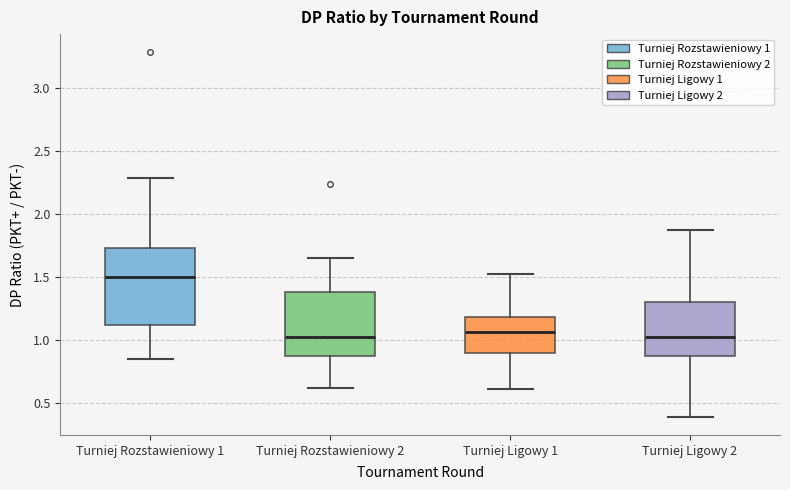

Reading left to right, transcribe this box plot: for each box, give where its median line is, the range the box spans, and where its two whiskers end, as read against the y-axis. The values are not printed on the chart, so give them approximately, as read against the axis.

Turniej Rozstawieniowy 1: median 1.50, box 1.10 to 1.75, whiskers 0.85 to 2.30
Turniej Rozstawieniowy 2: median 1.00, box 0.85 to 1.40, whiskers 0.60 to 1.65
Turniej Ligowy 1: median 1.05, box 0.90 to 1.20, whiskers 0.60 to 1.50
Turniej Ligowy 2: median 1.00, box 0.90 to 1.30, whiskers 0.40 to 1.90